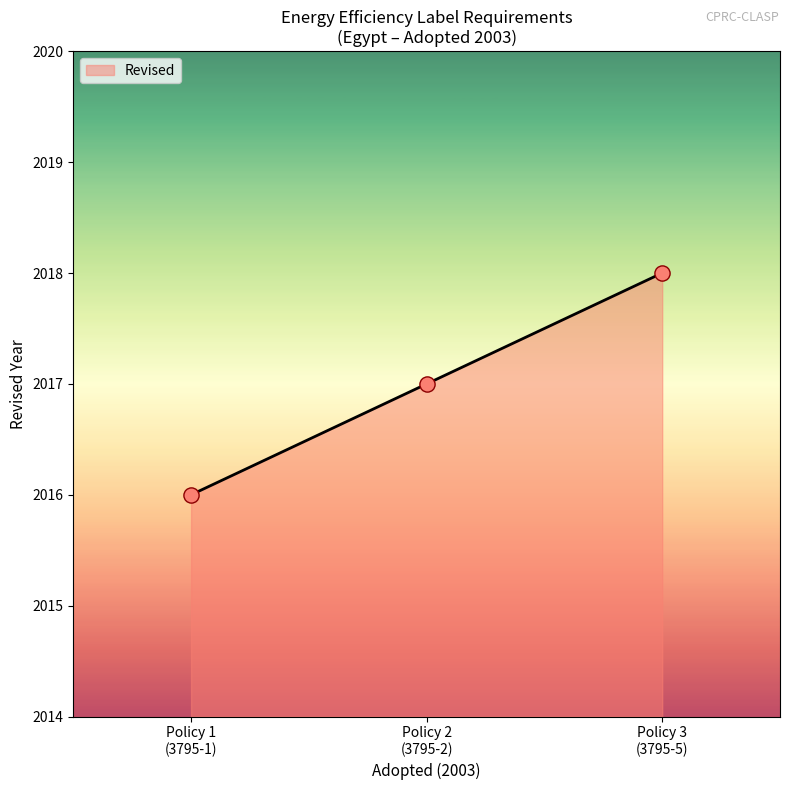

What is the greatest value displayed?

2018